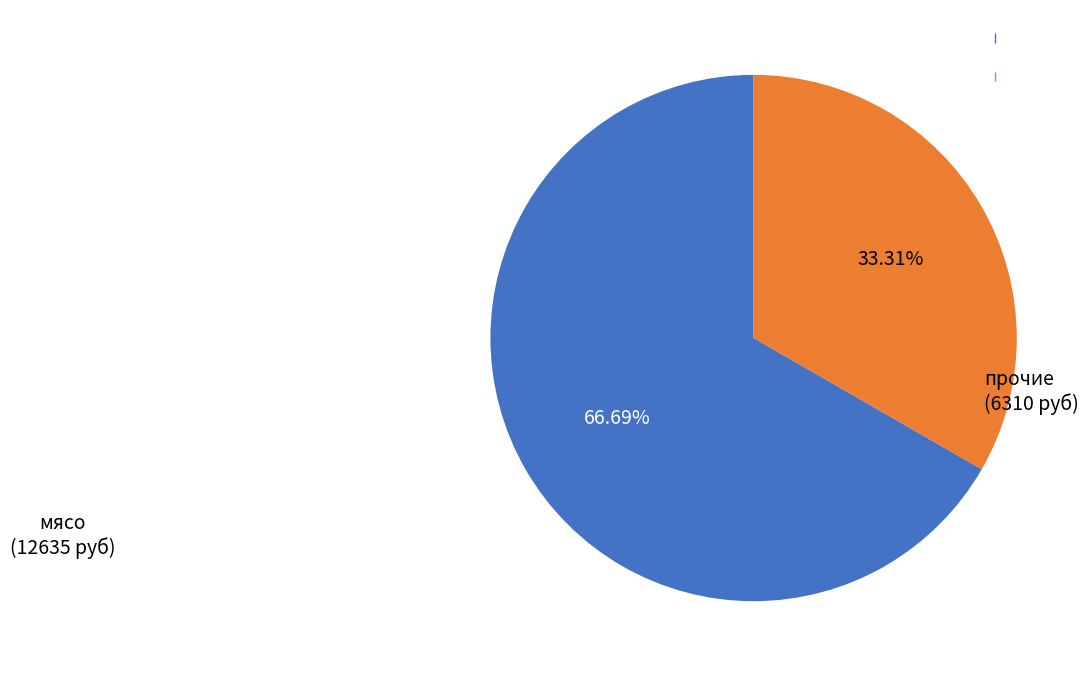

Count the number of slices in the pie.

2